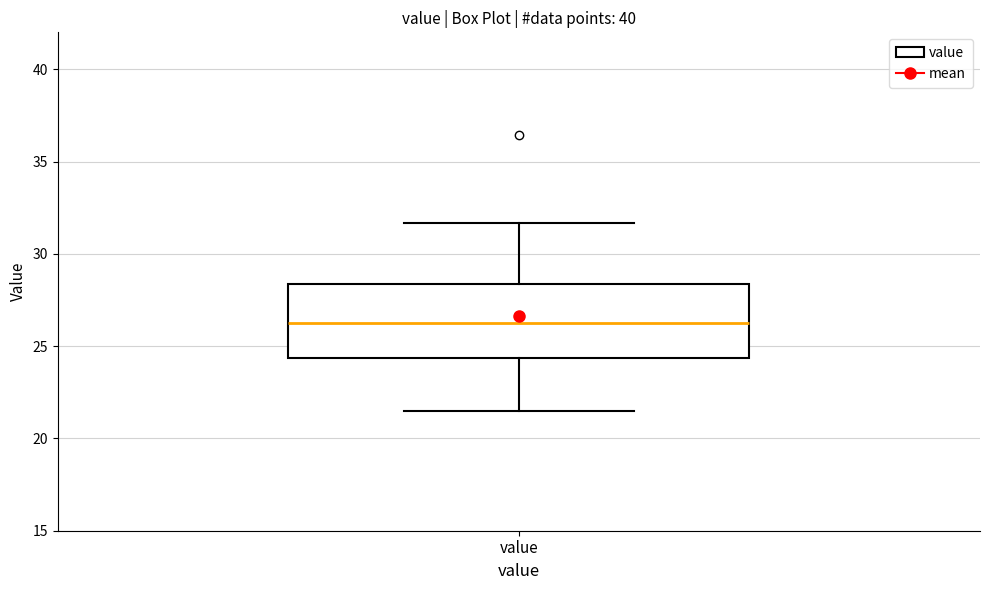

Where is the upper edge of the box for value on the y-axis? The values are not printed on the chart, so give them approximately, as read against the axis.

28.5